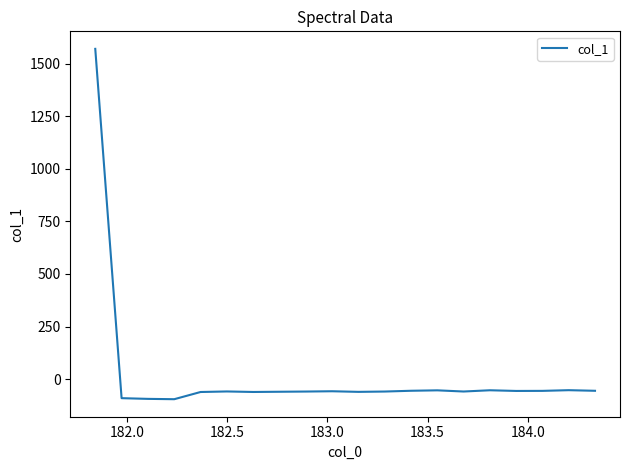

What is the minimum value shown in the chart?

-96.1